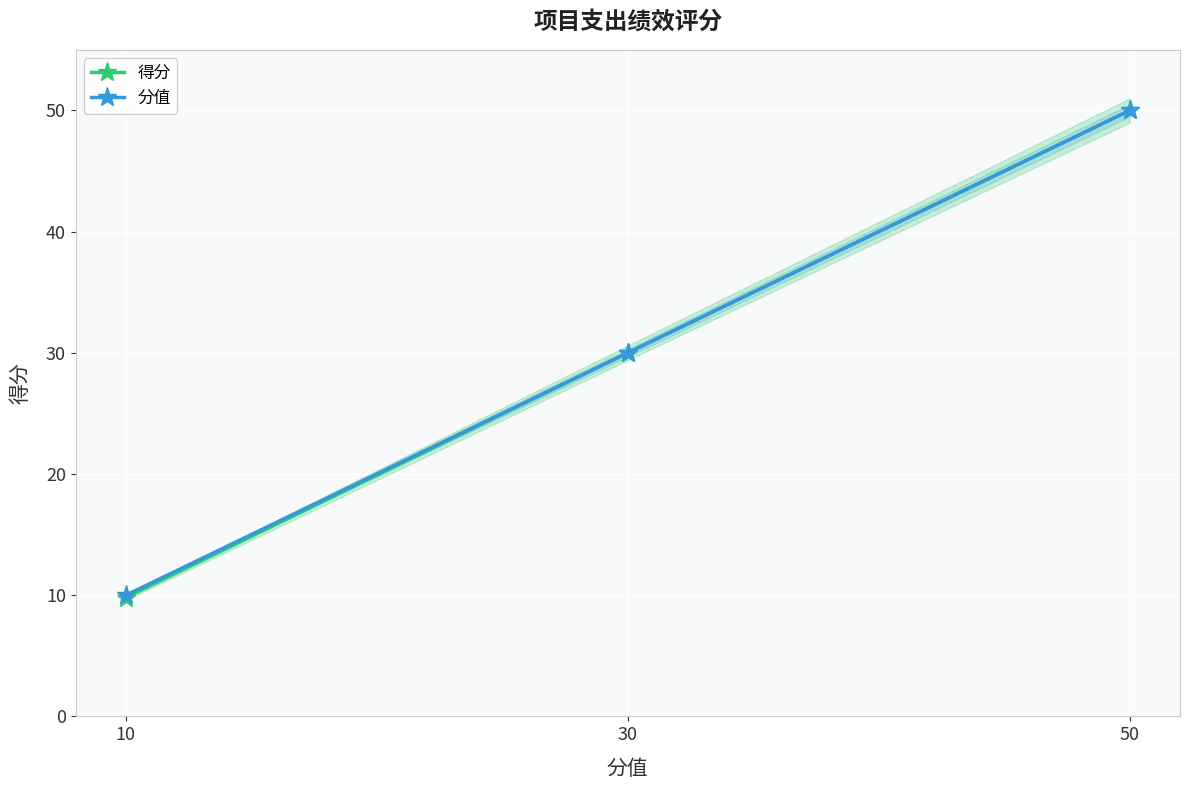

Which series has the widest spread of values?

得分